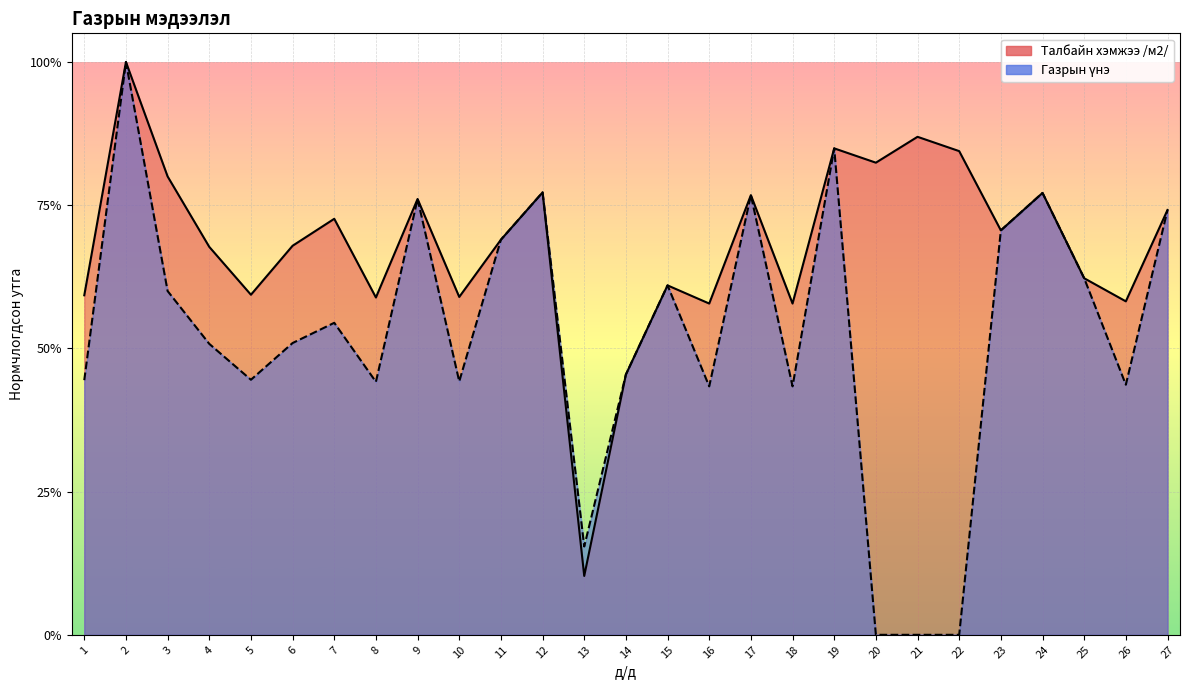

What is the value of the Газрын үнэ point at the 1st from the left?

0.4